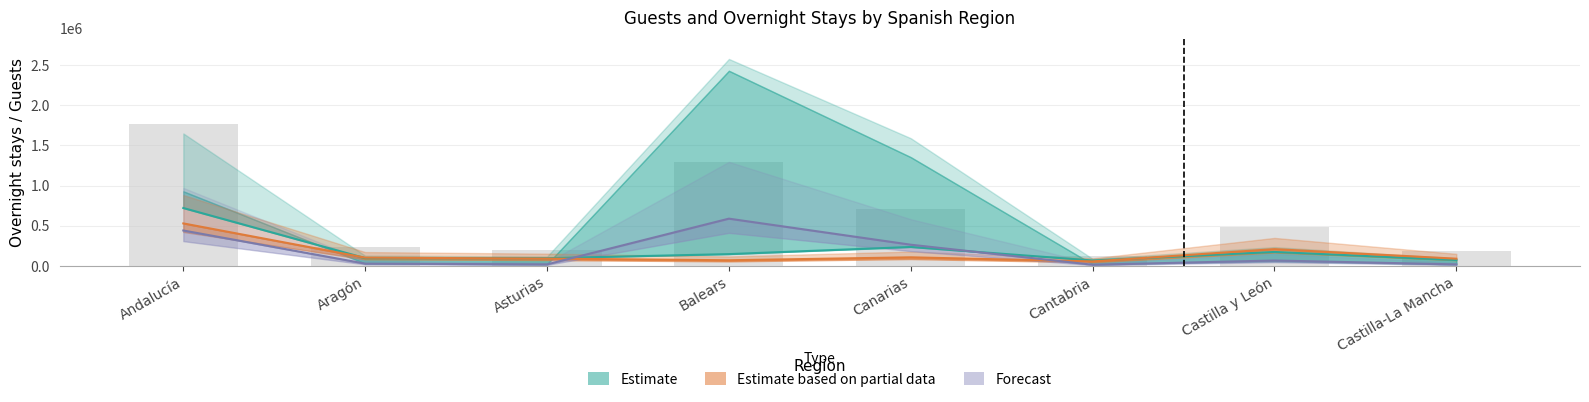

At Castilla y León, list the series in order from largest to smallest.

Estimate based on partial data, Estimate, Forecast